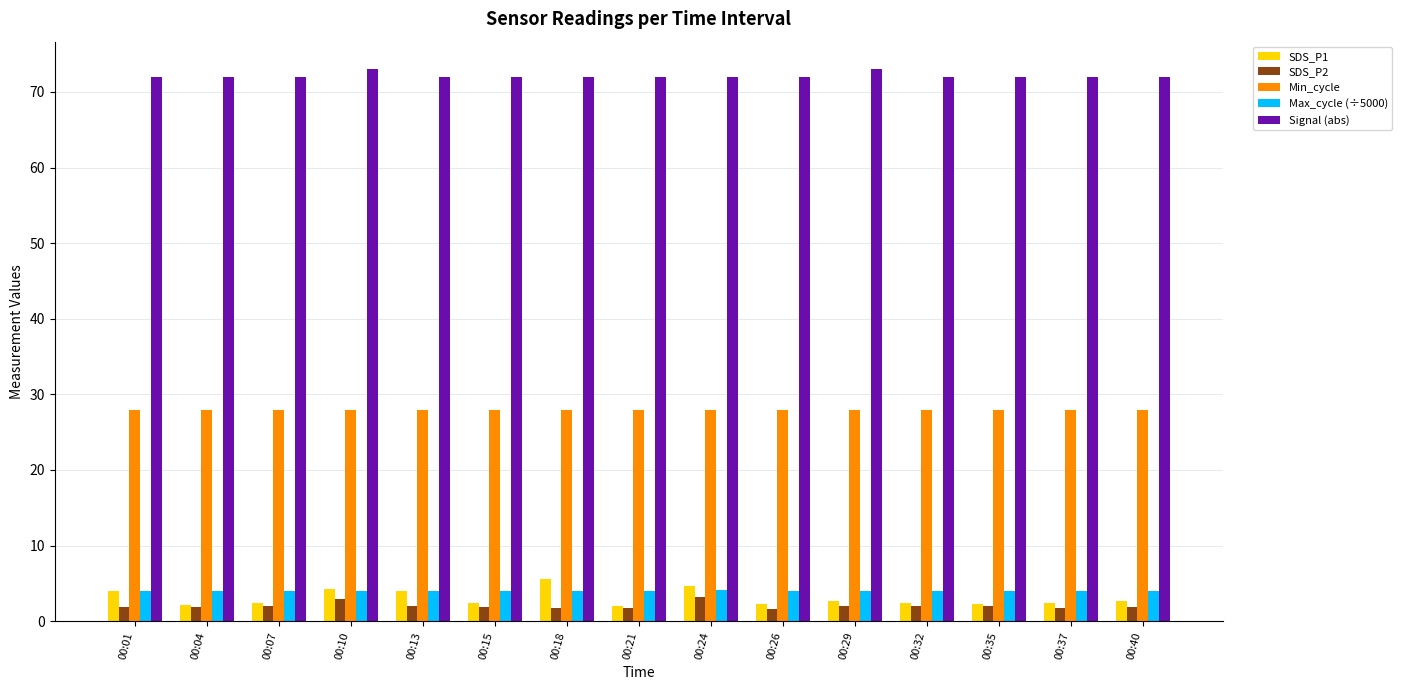

What is the greatest value displayed?

73.0